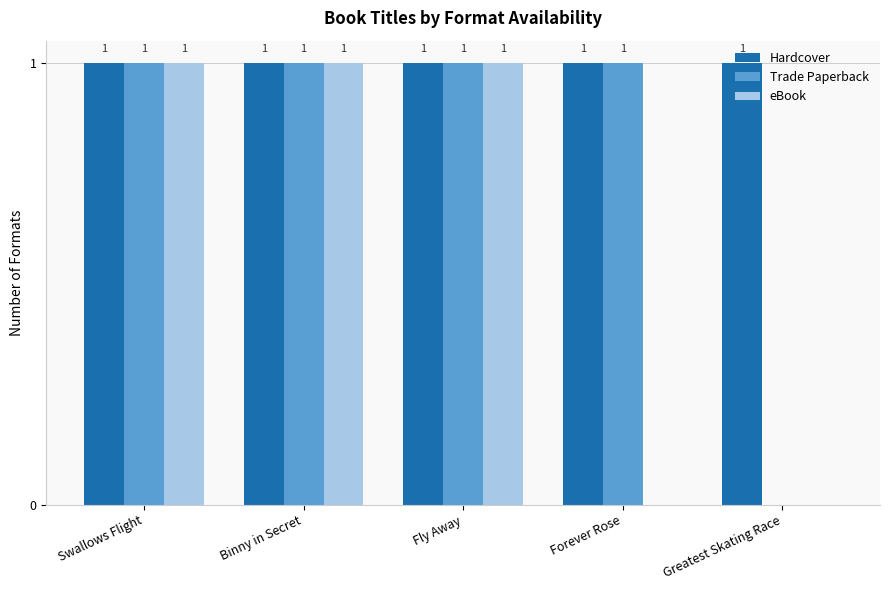

Count the eBook values in the range 0 to 1.

5